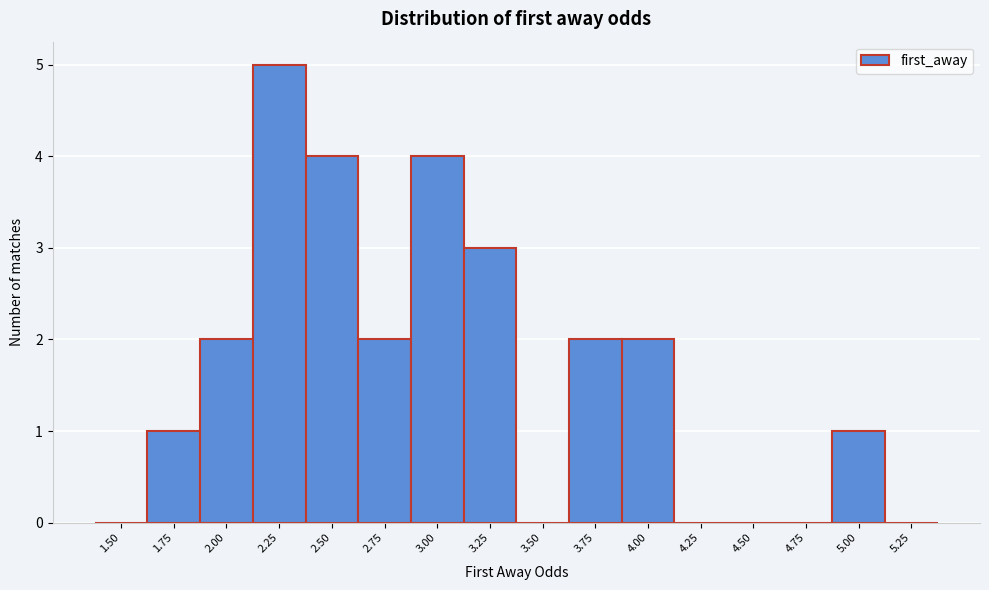

Reading left to right, extract all data points from this chart.

1.50=0	1.75=1	2.00=2	2.25=5	2.50=4	2.75=2	3.00=4	3.25=3	3.50=0	3.75=2	4.00=2	4.25=0	4.50=0	4.75=0	5.00=1	5.25=0